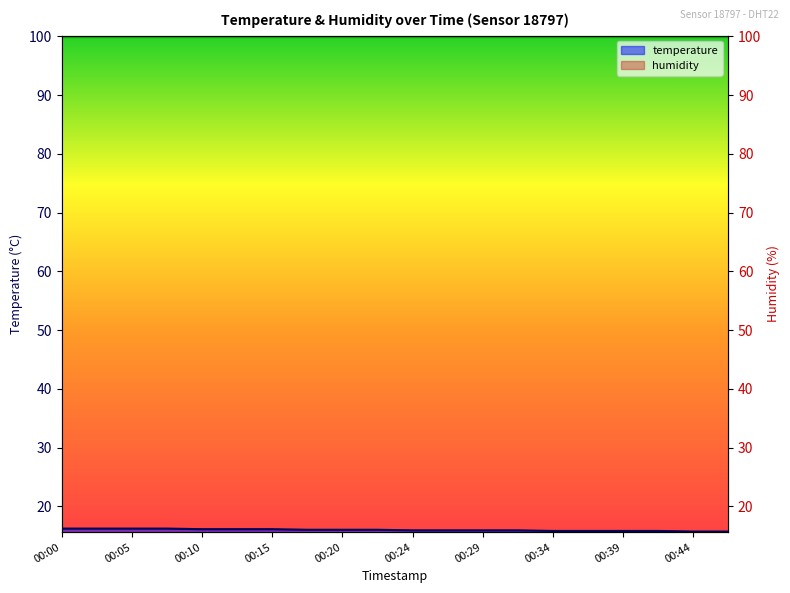

Between 00:20 and 00:29, which series saw the biggest shift?

temperature